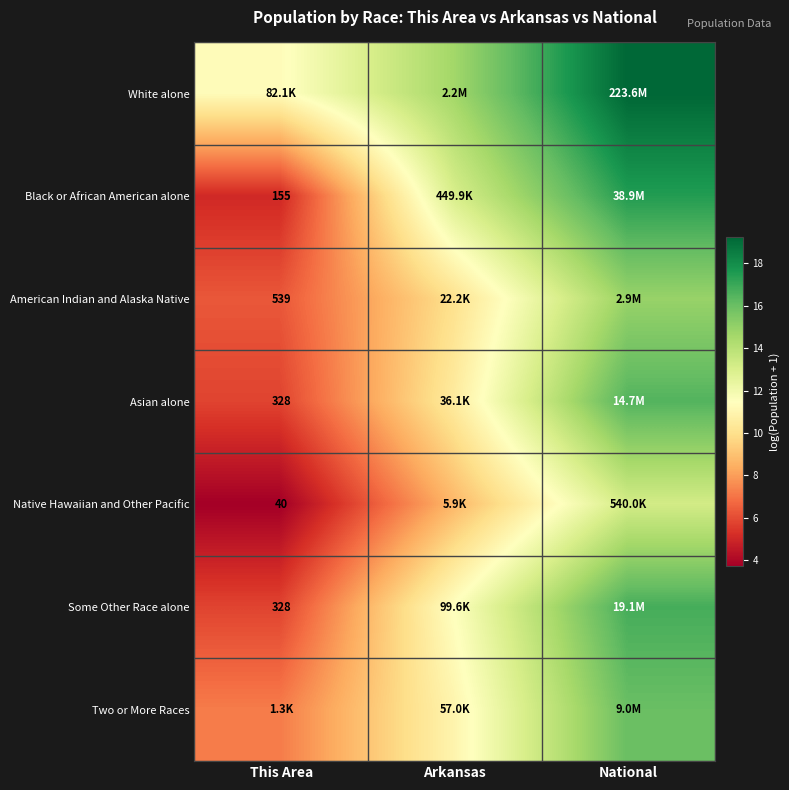

Which has a higher value, Arkansas or This Area?

Arkansas